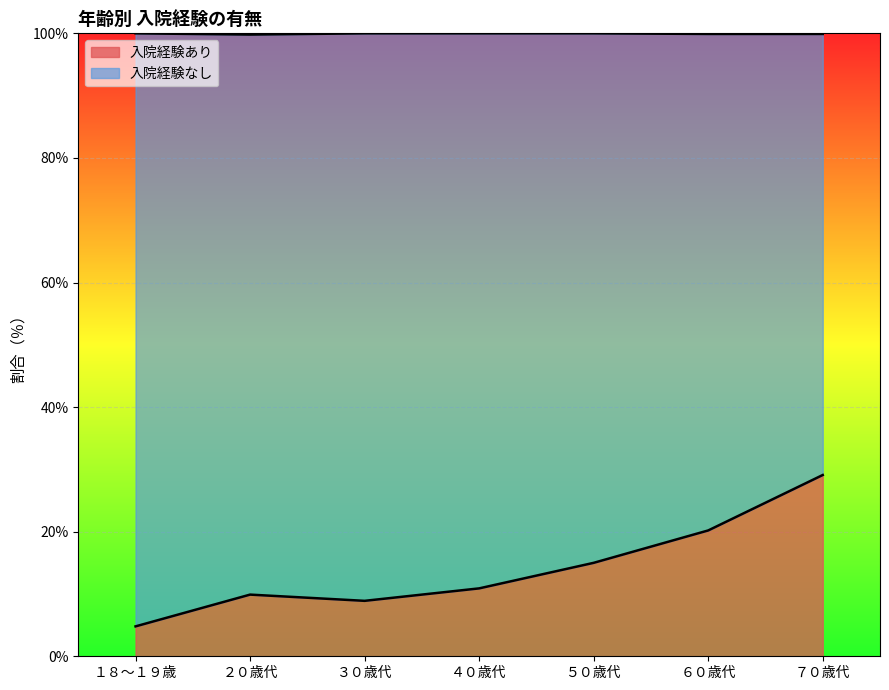

What is the label of the 7th point from the left?

７０歳代